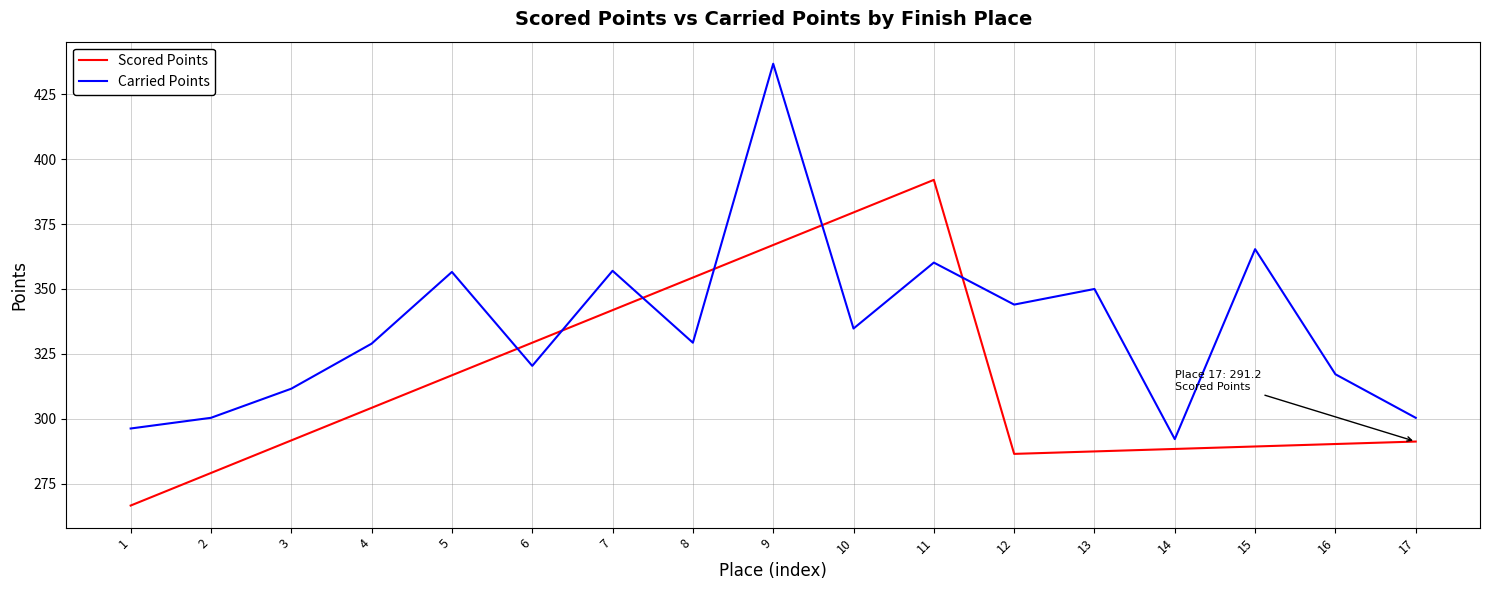

What is the sum of all Scored Points values?

5355.6